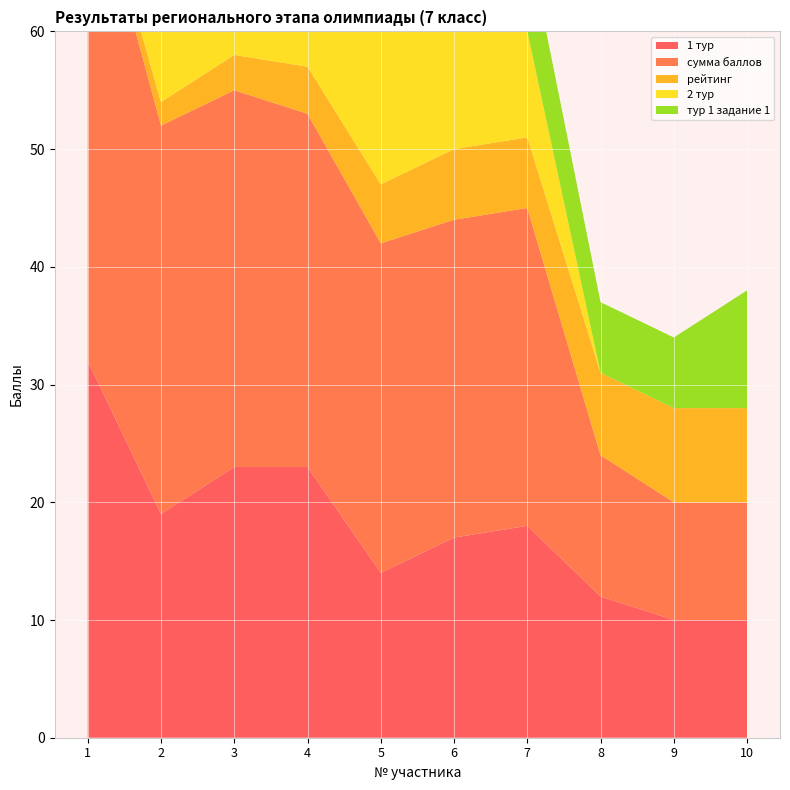

Reading left to right, extract all data points from this chart.

1 тур: 32	19	23	23	14	17	18	12	10	10
сумма баллов: 43	33	32	30	28	27	27	12	10	10
рейтинг: 1	2	3	4	5	6	6	7	8	8
2 тур: 11	14	9	7	14	10	9	0	0	0
тур 1 задание 1: 10	10	10	8	10	6	8	6	6	10